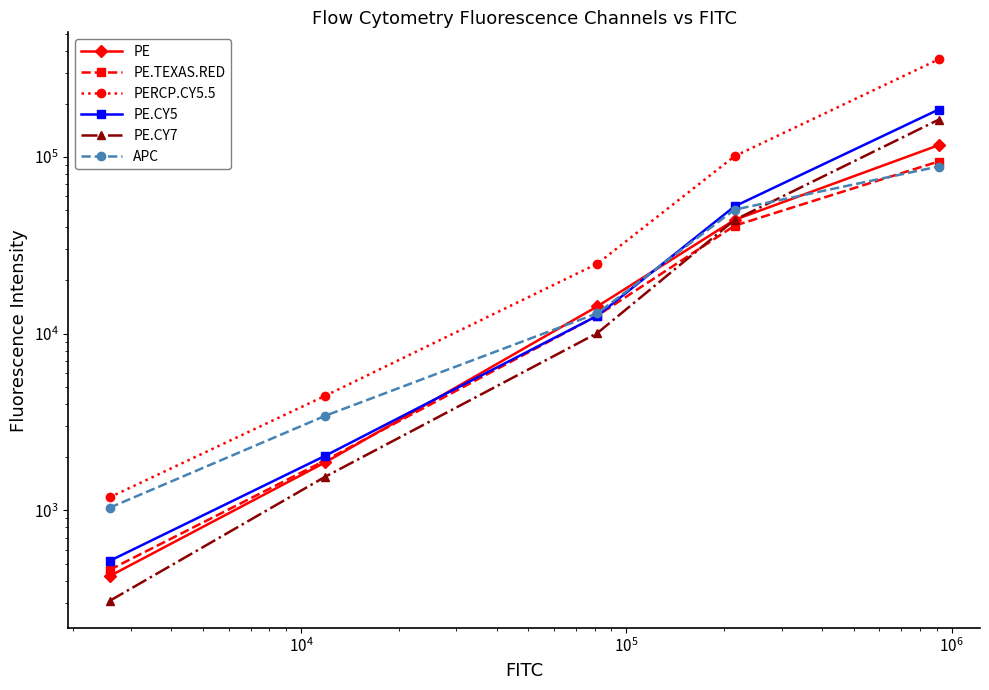

Count the number of data series in this chart.

6